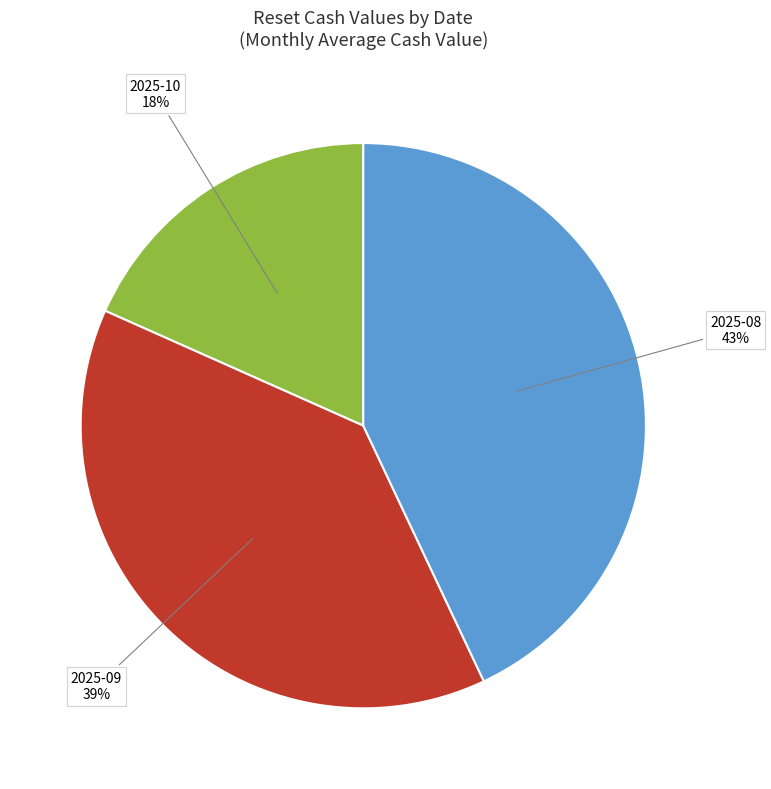

Does any single category account for the majority?

No